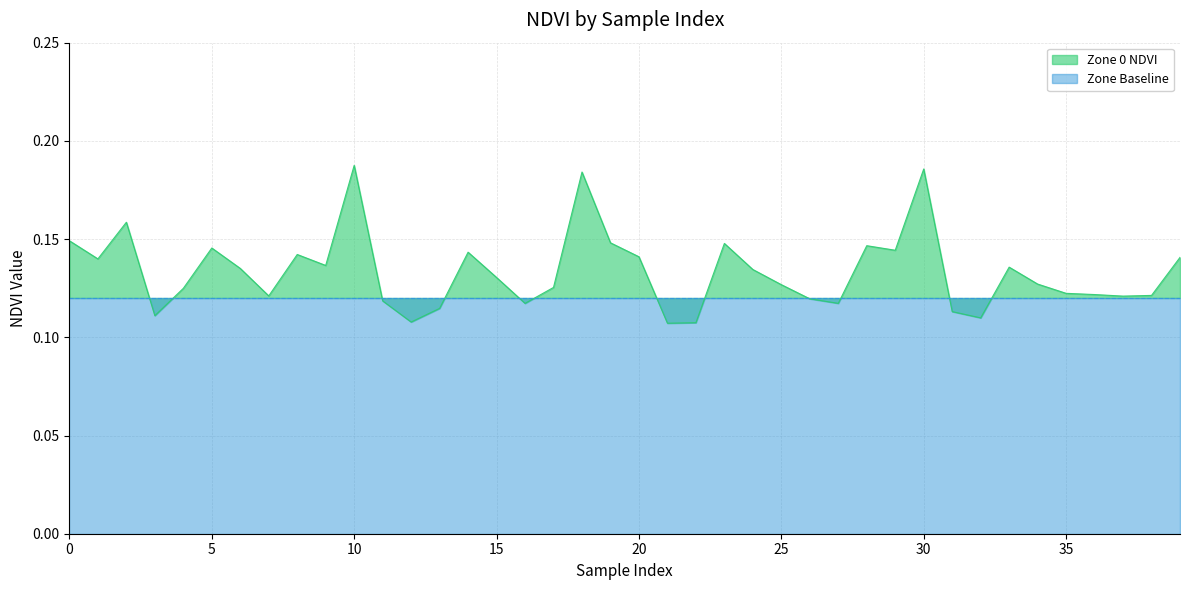

What is the value of the 27th point from the left?

0.1